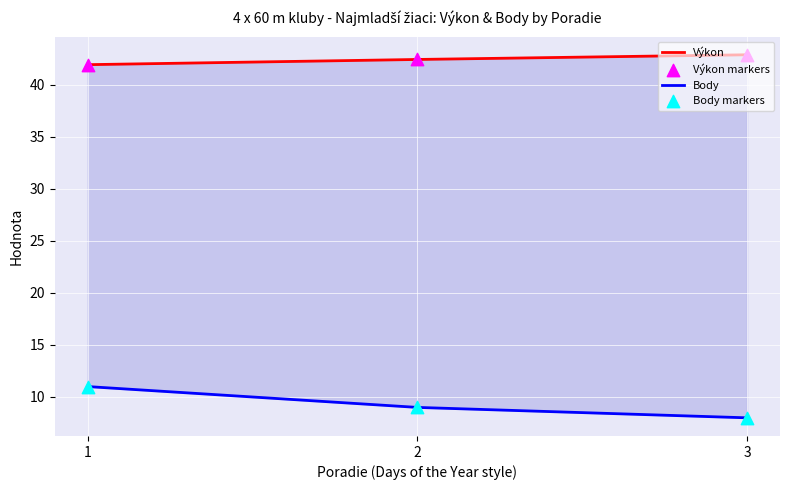

Which series reaches the minimum Y coordinate?

Body